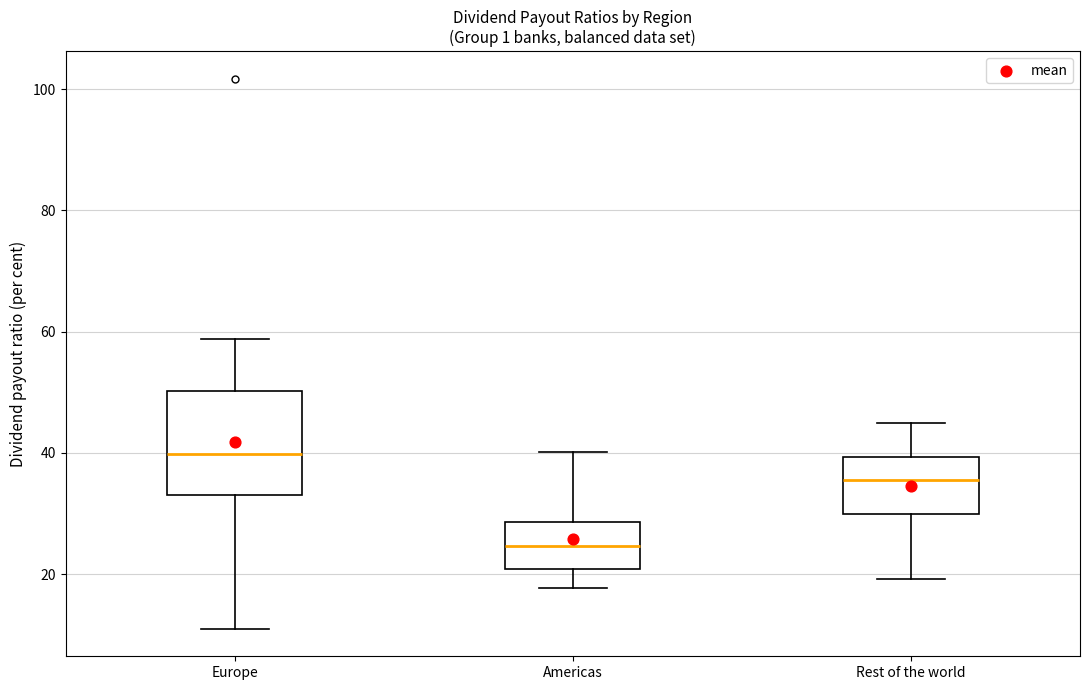

Which box is the tallest, from its lower edge to its upper edge?

Europe